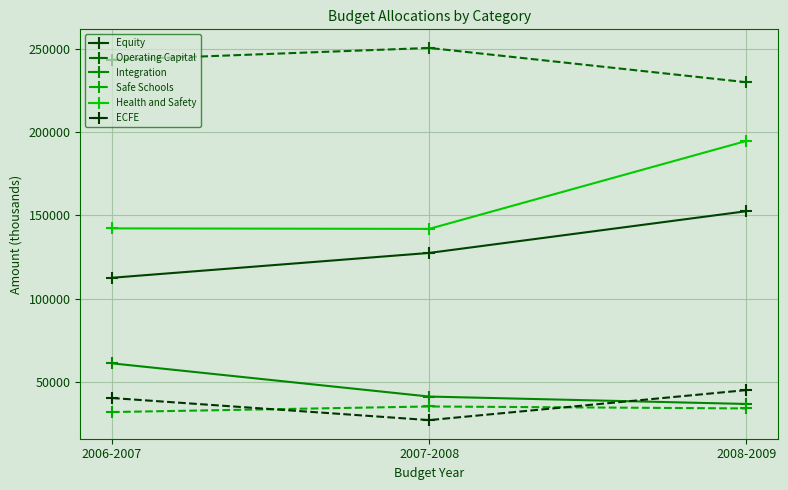

How many lines are shown in the chart?

6